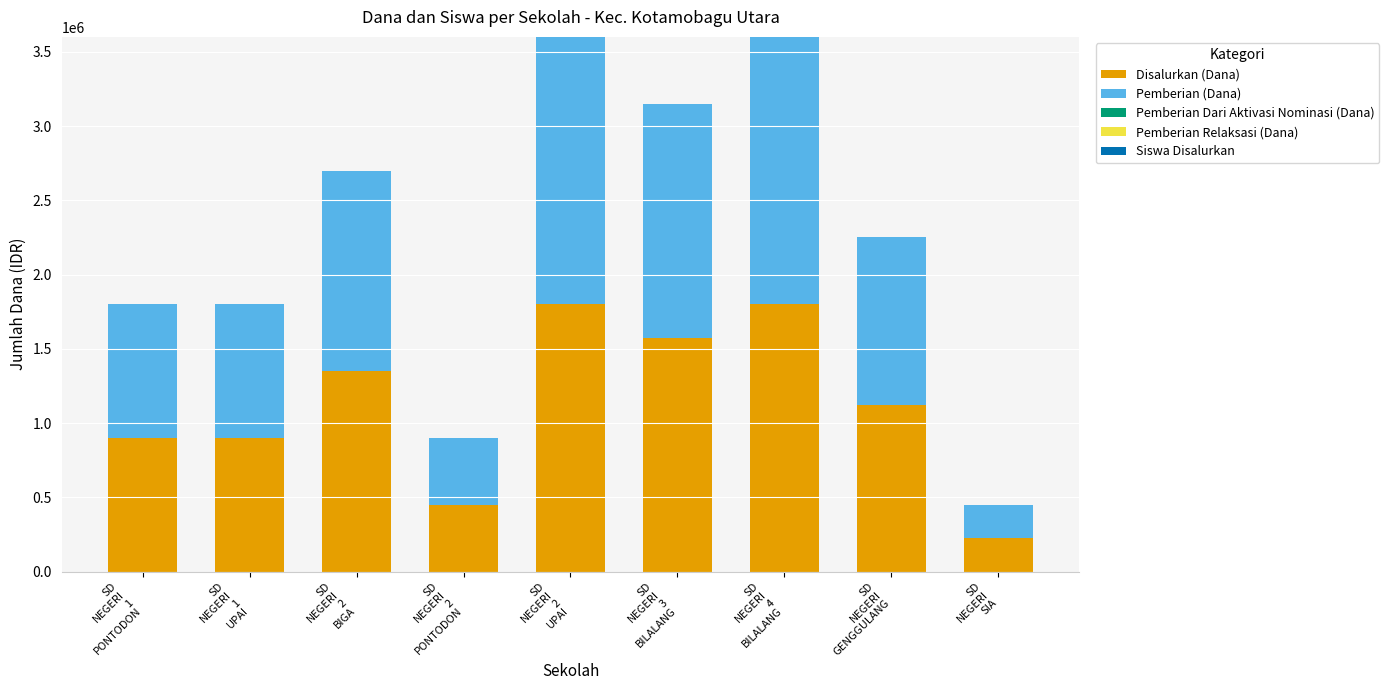

What is the total value across all series at SD
NEGERI
2
UPAI?

3600008